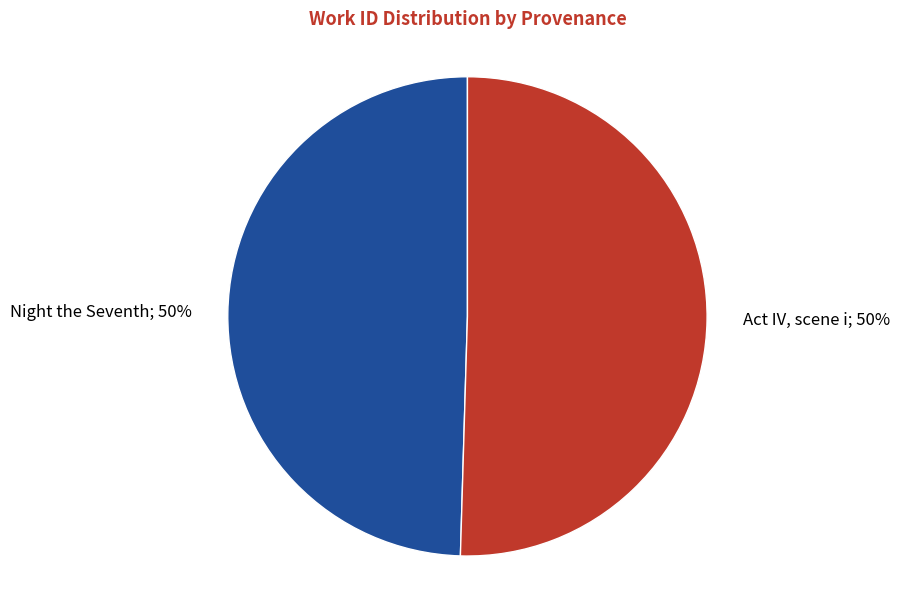

To the nearest percent, what is the average slice percentage?

50%